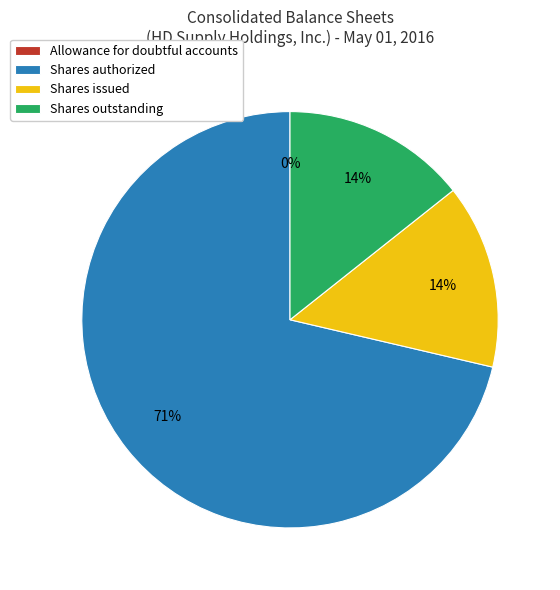

To the nearest percent, what percentage of the pie is Shares issued?

14%